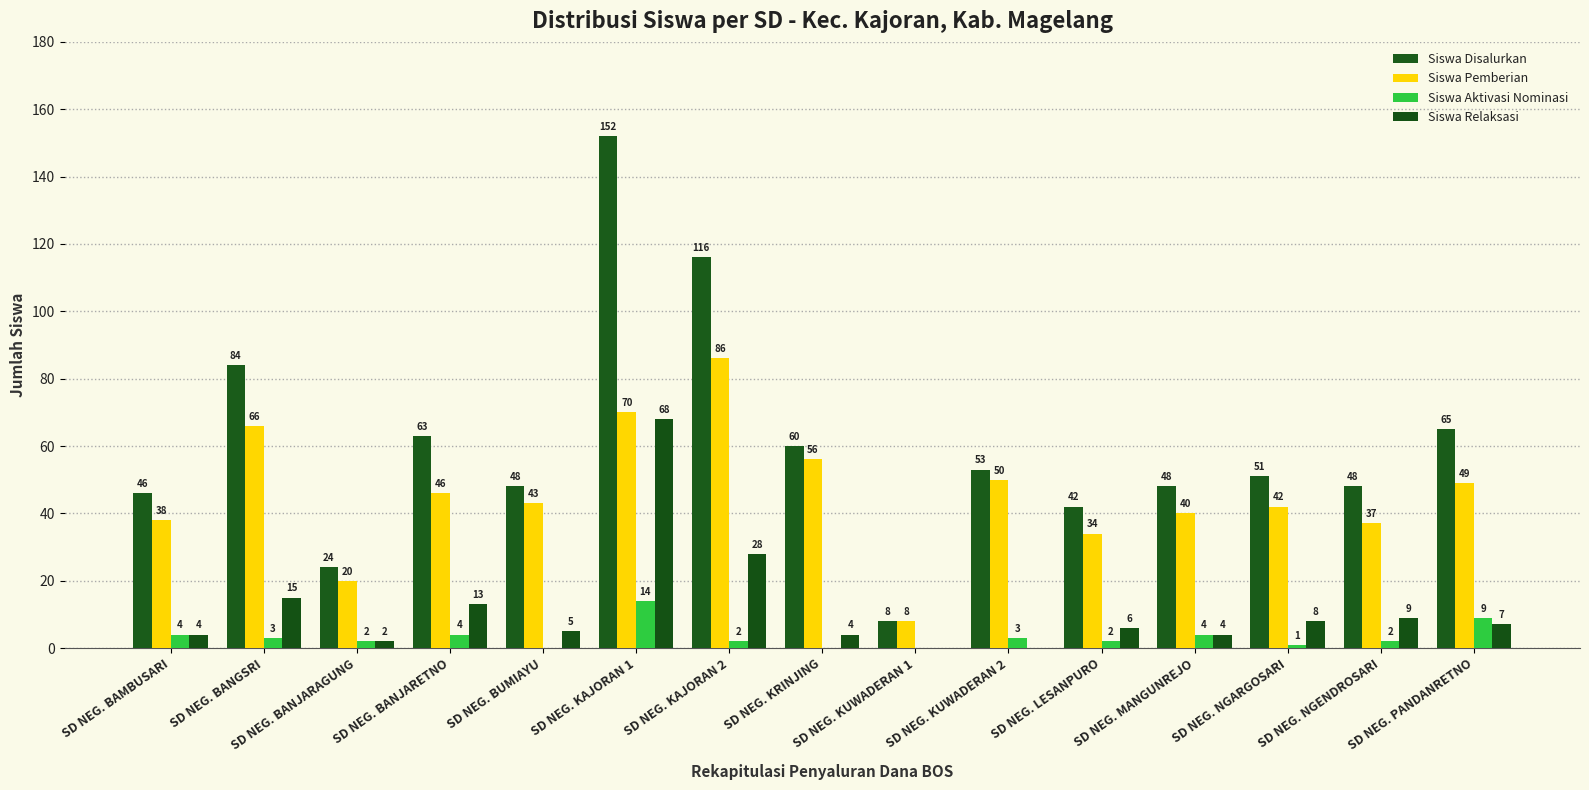

How many groups of bars are there?

15